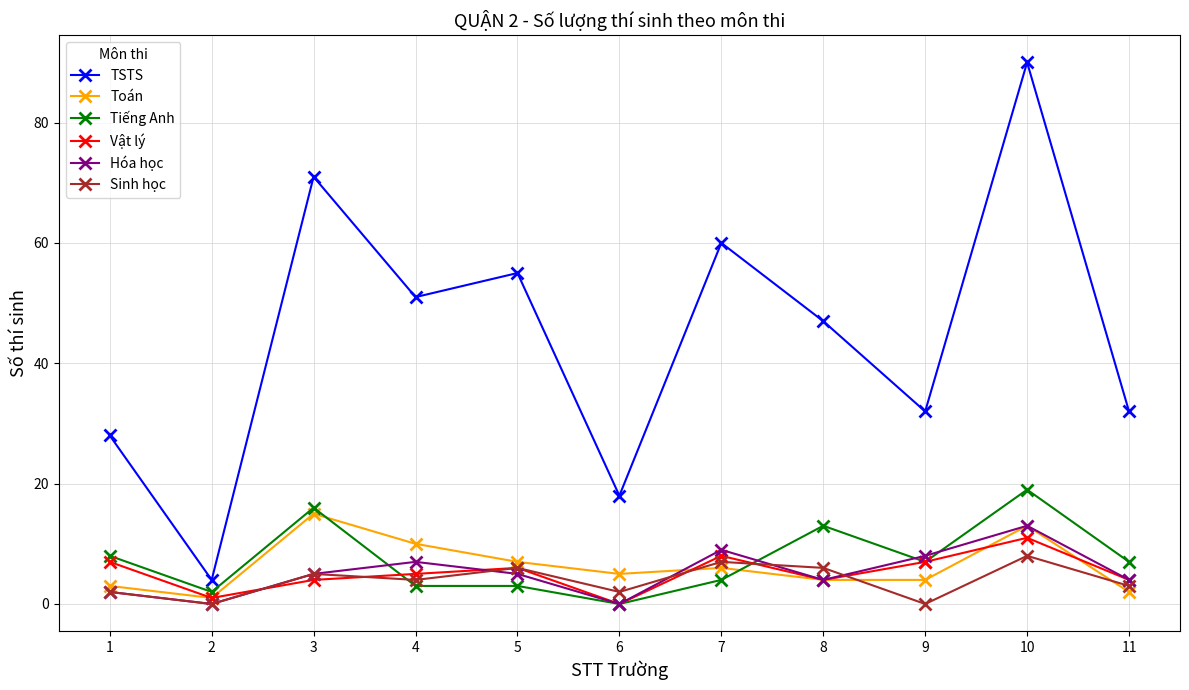

What is the approximate value of Sinh học at 4?

4